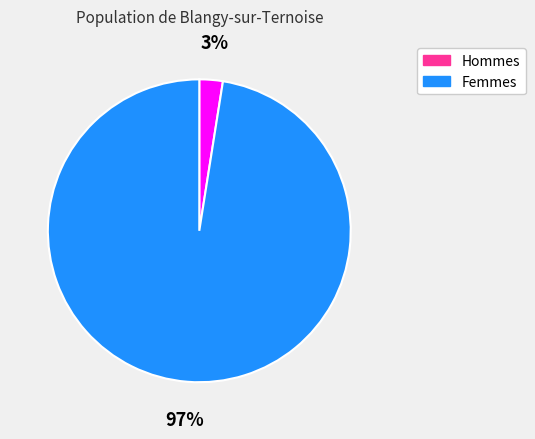

Does any single category account for the majority?

Yes